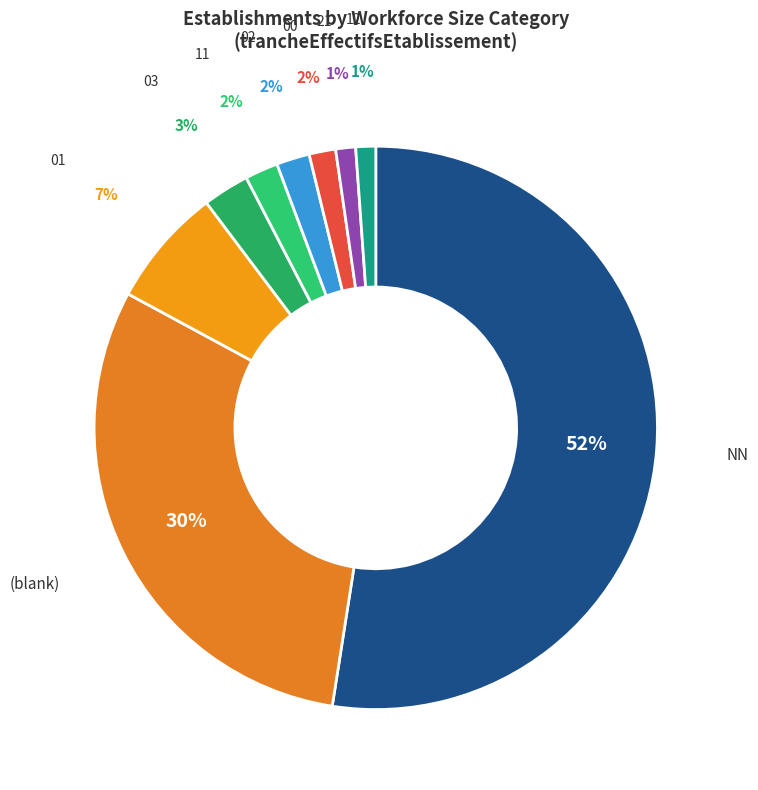

Is there a majority slice in this chart?

Yes